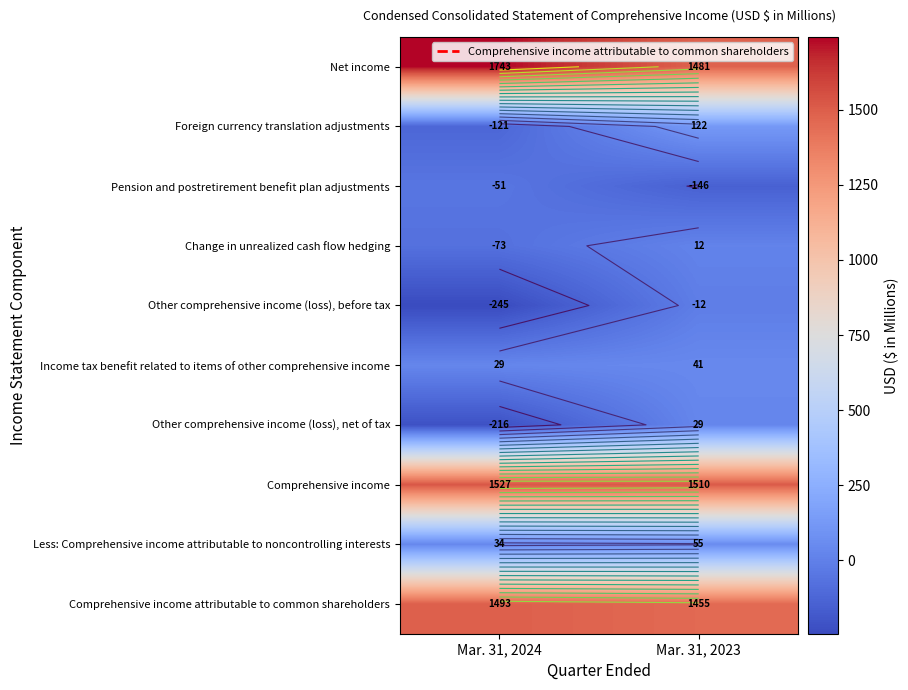

What is the total value across all series at Mar. 31, 2024?

4120